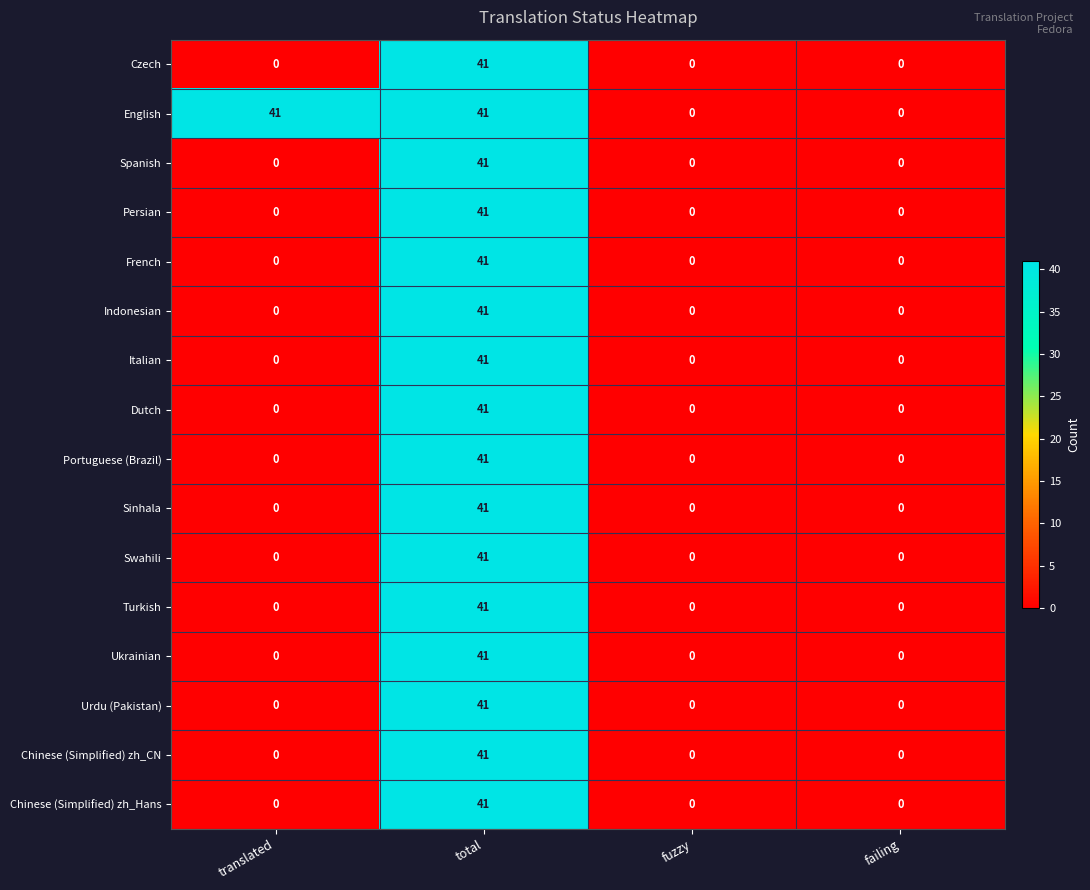

At how many categories does at least one series exceed 38?

2